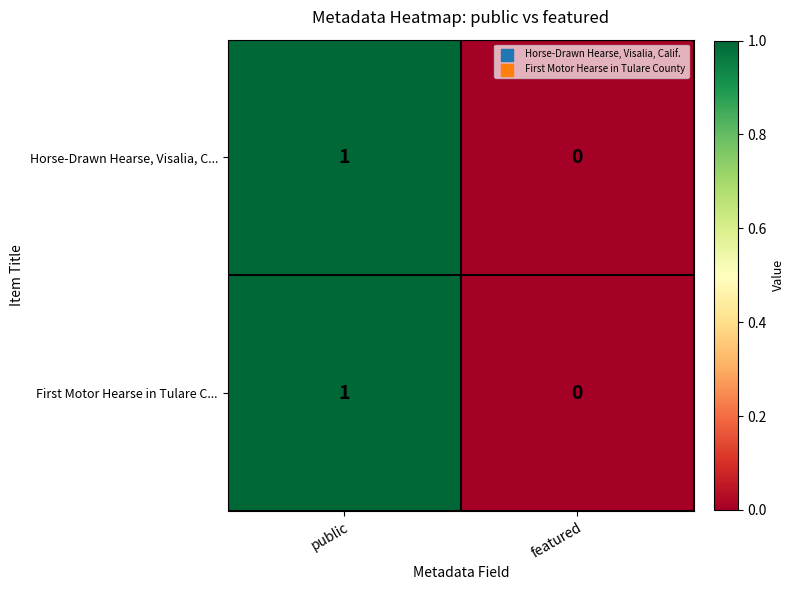

Reading left to right, extract all data points from this chart.

Horse-Drawn Hearse, Visalia, C...: public=1	featured=0
First Motor Hearse in Tulare C...: public=1	featured=0